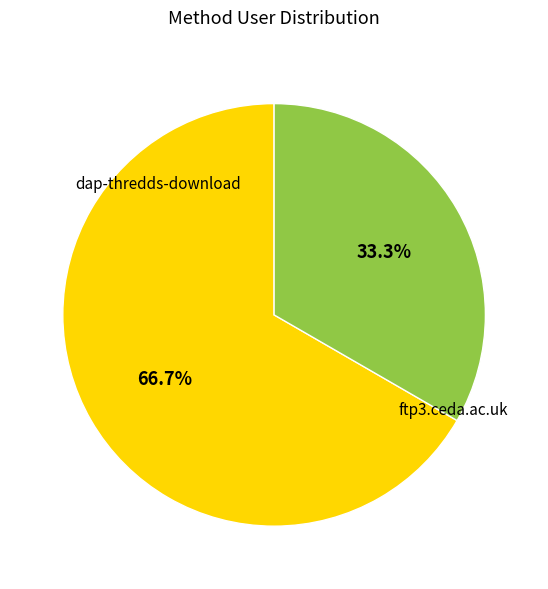

Does any single category account for the majority?

Yes